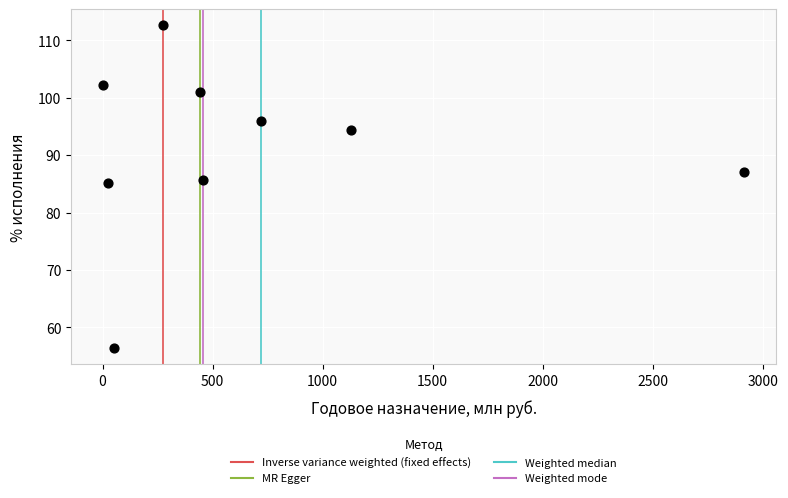

What is the average Y value?

91.2